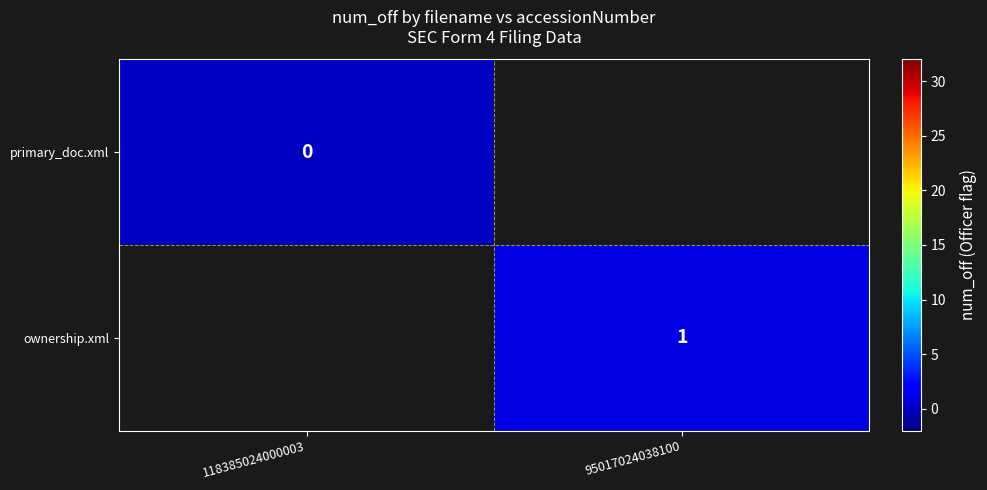

Is the value of ownership.xml at 95017024038100 greater than the value of primary_doc.xml at 118385024000003?

Yes